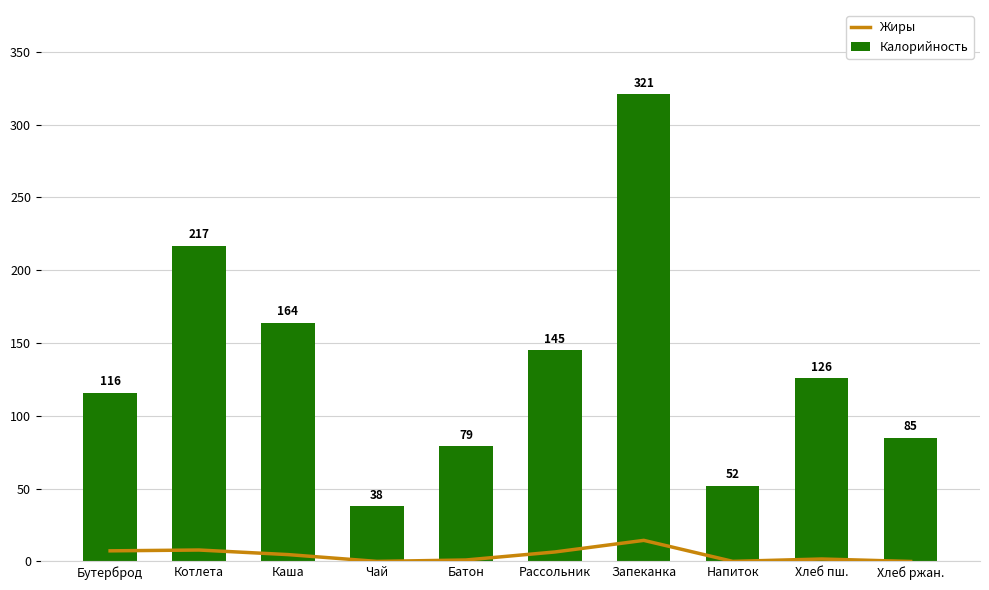

At which label is Калорийность closest to 179?

Каша